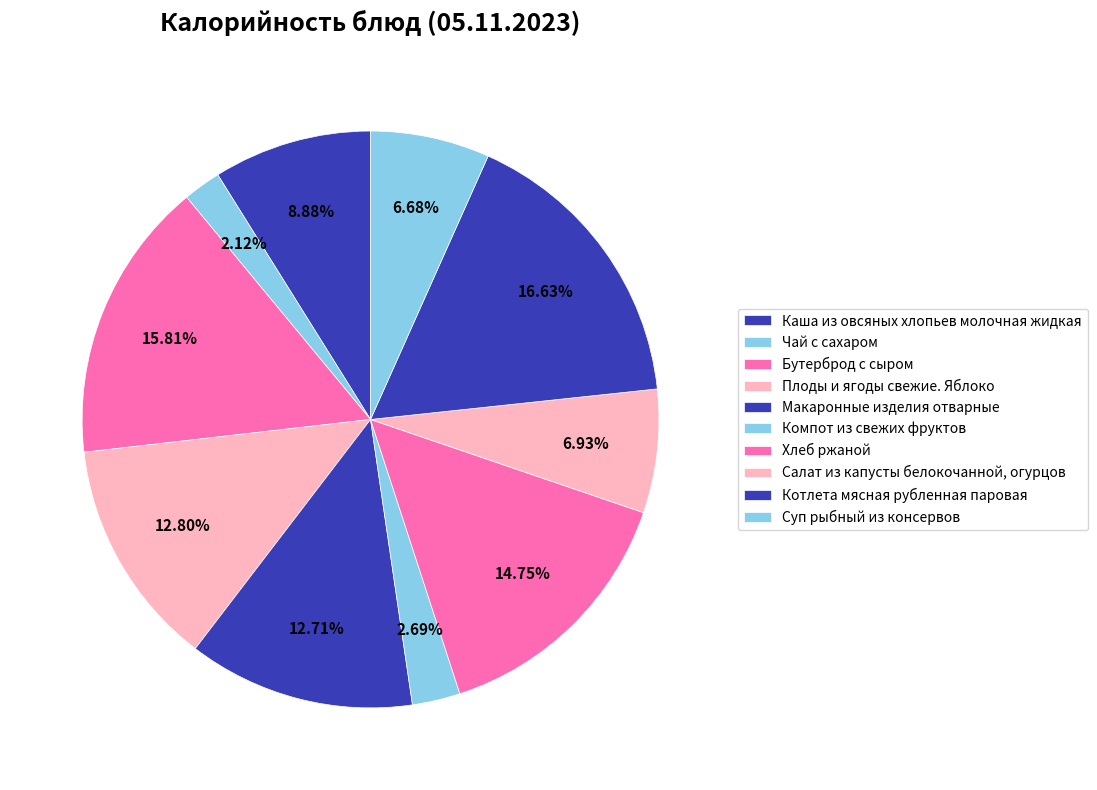

Does Макаронные изделия отварные represent more than half of the total?

No